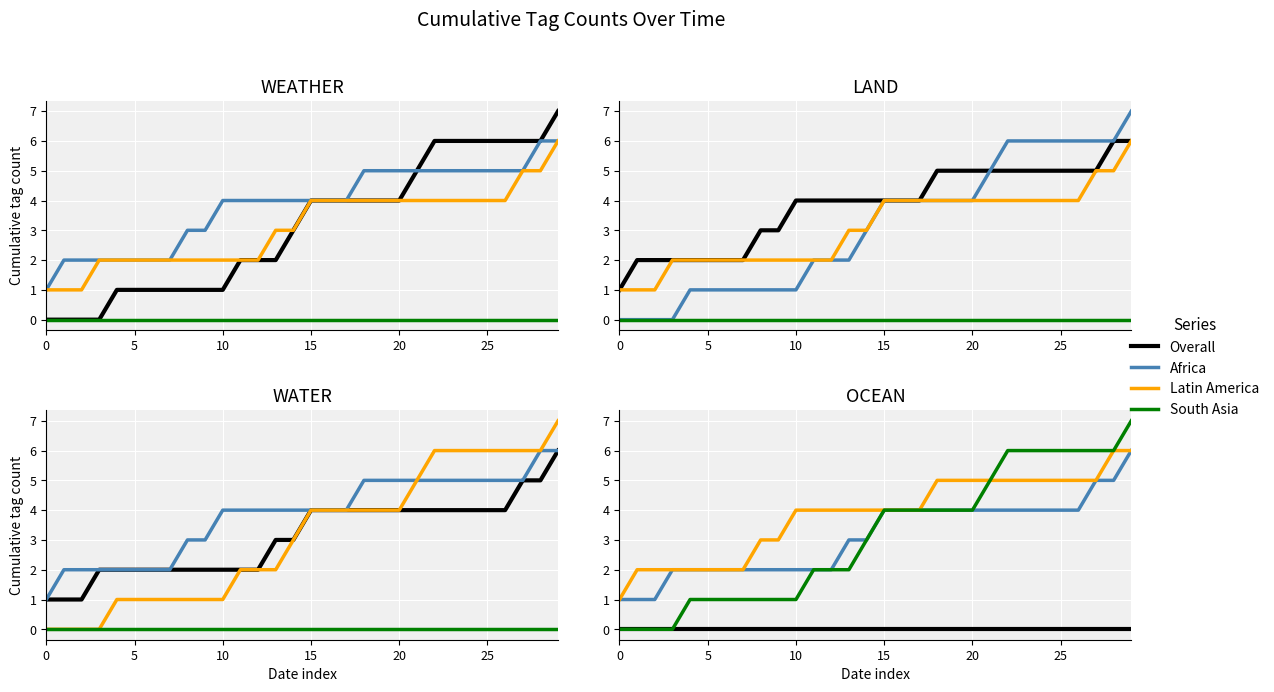

Reading left to right, list all the values displayed in this chart.

Overall: 0	0	0	0	0	0	0	0	0	0	0	0	0	0	0	0	0	0	0	0	0	0	0	0	0	0	0	0	0	0
Africa: 1	1	1	2	2	2	2	2	2	2	2	2	2	3	3	4	4	4	4	4	4	4	4	4	4	4	4	5	5	6
Latin America: 1	2	2	2	2	2	2	2	3	3	4	4	4	4	4	4	4	4	5	5	5	5	5	5	5	5	5	5	6	6
South Asia: 0	0	0	0	1	1	1	1	1	1	1	2	2	2	3	4	4	4	4	4	4	5	6	6	6	6	6	6	6	7